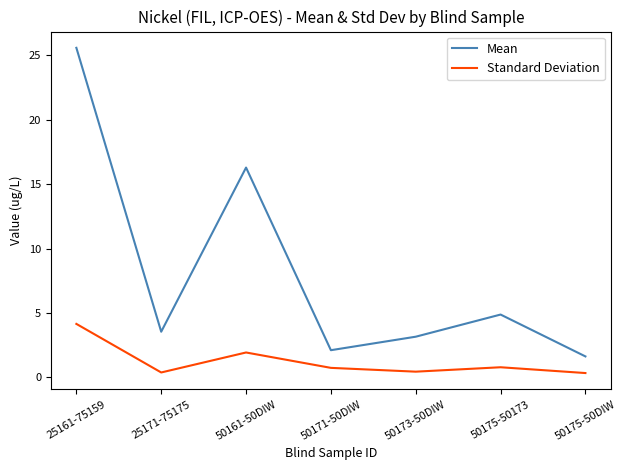

How many interior local valleys does the Standard Deviation series have?

2